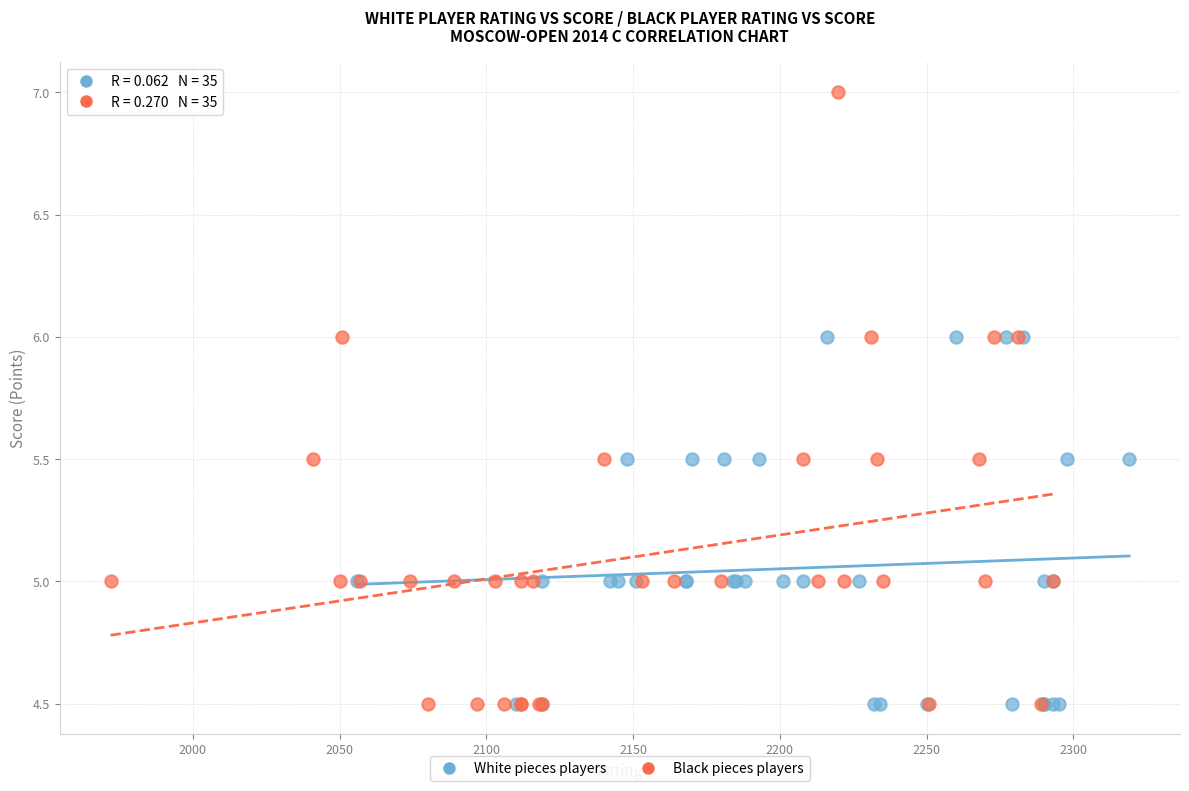

Which series contains the highest Y value?

Black pieces players